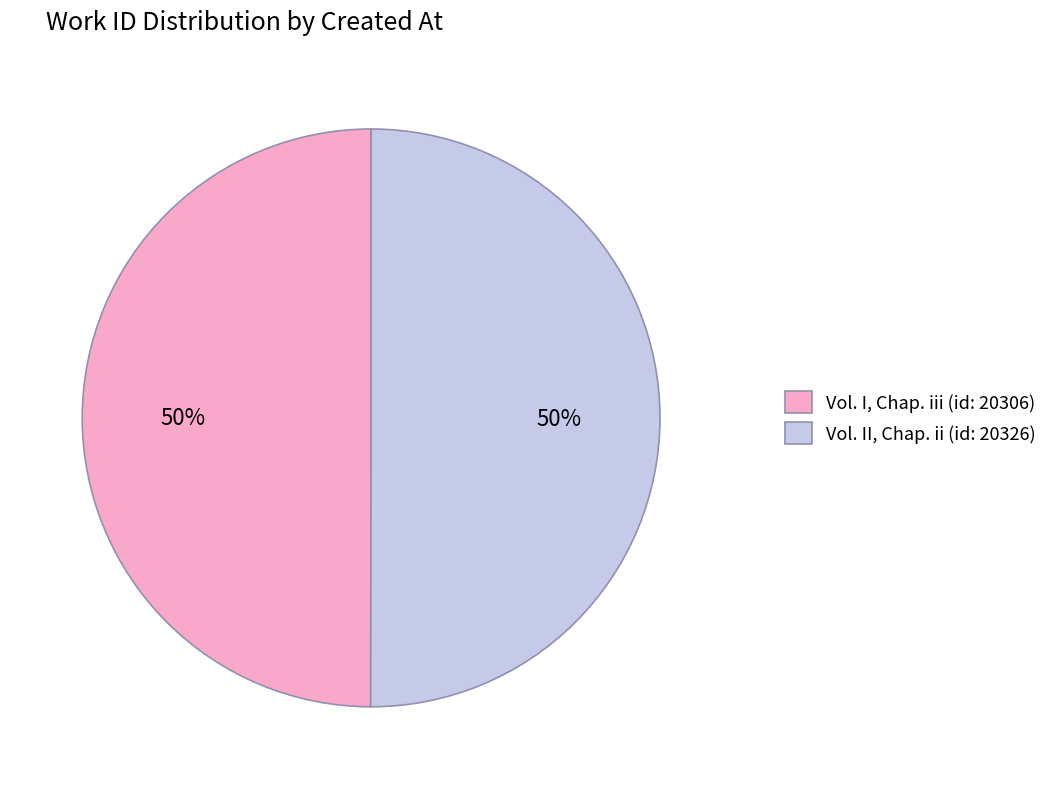

The Vol. II, Chap. ii (id: 20326) slice represents 65% of the pie. True or false?

False